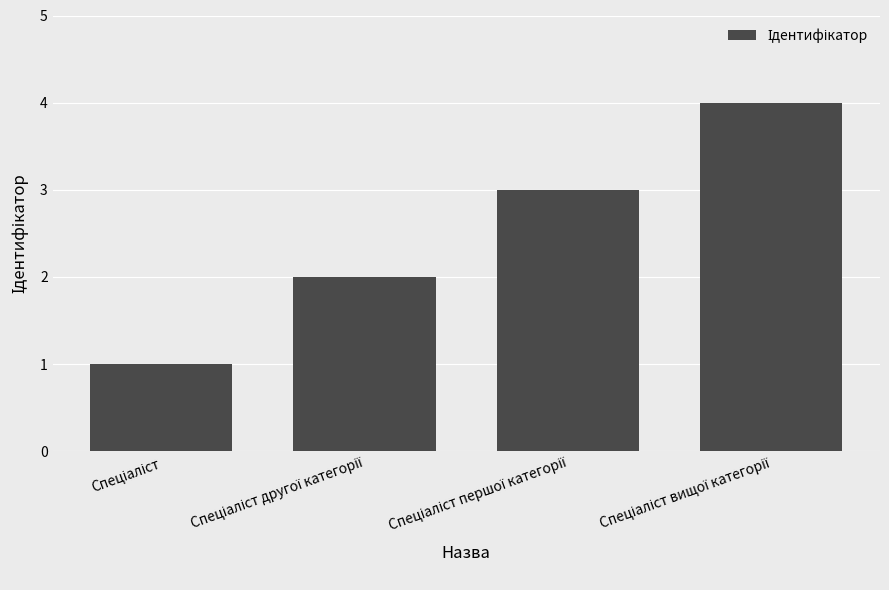

What is the maximum value shown in the chart?

4